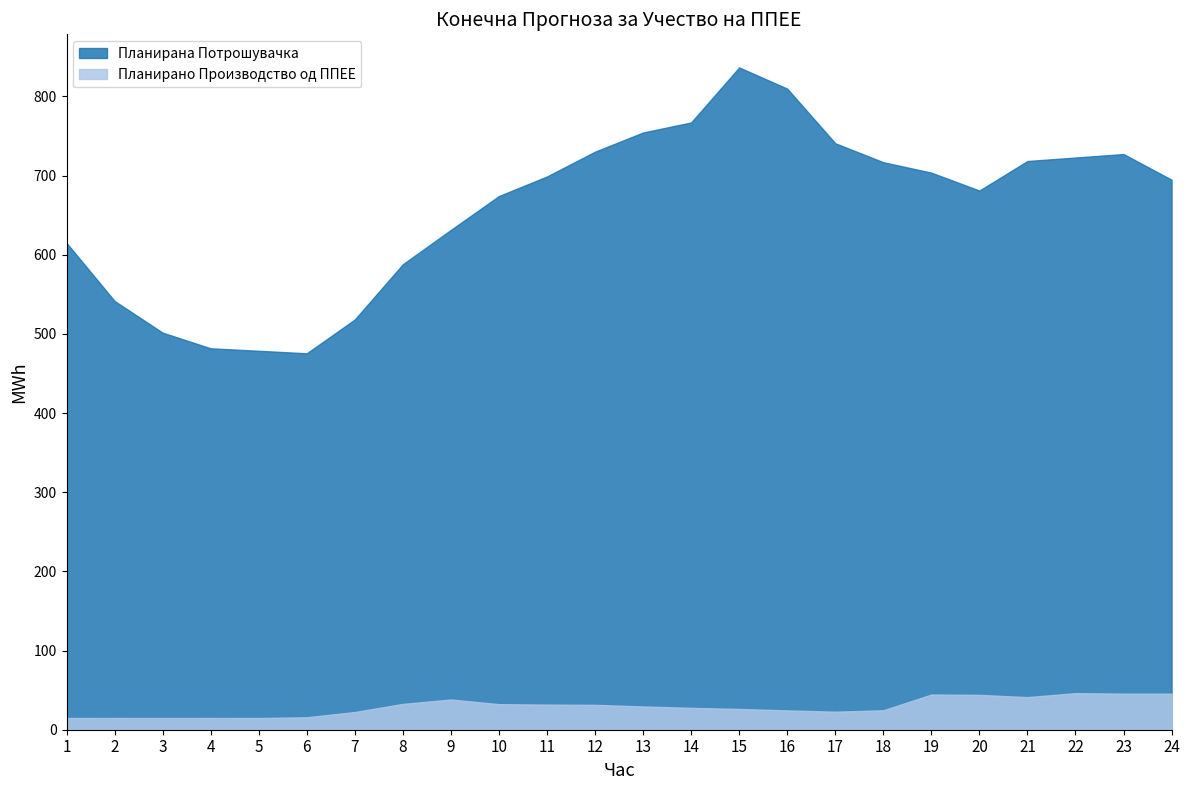

How many lines are shown in the chart?

2